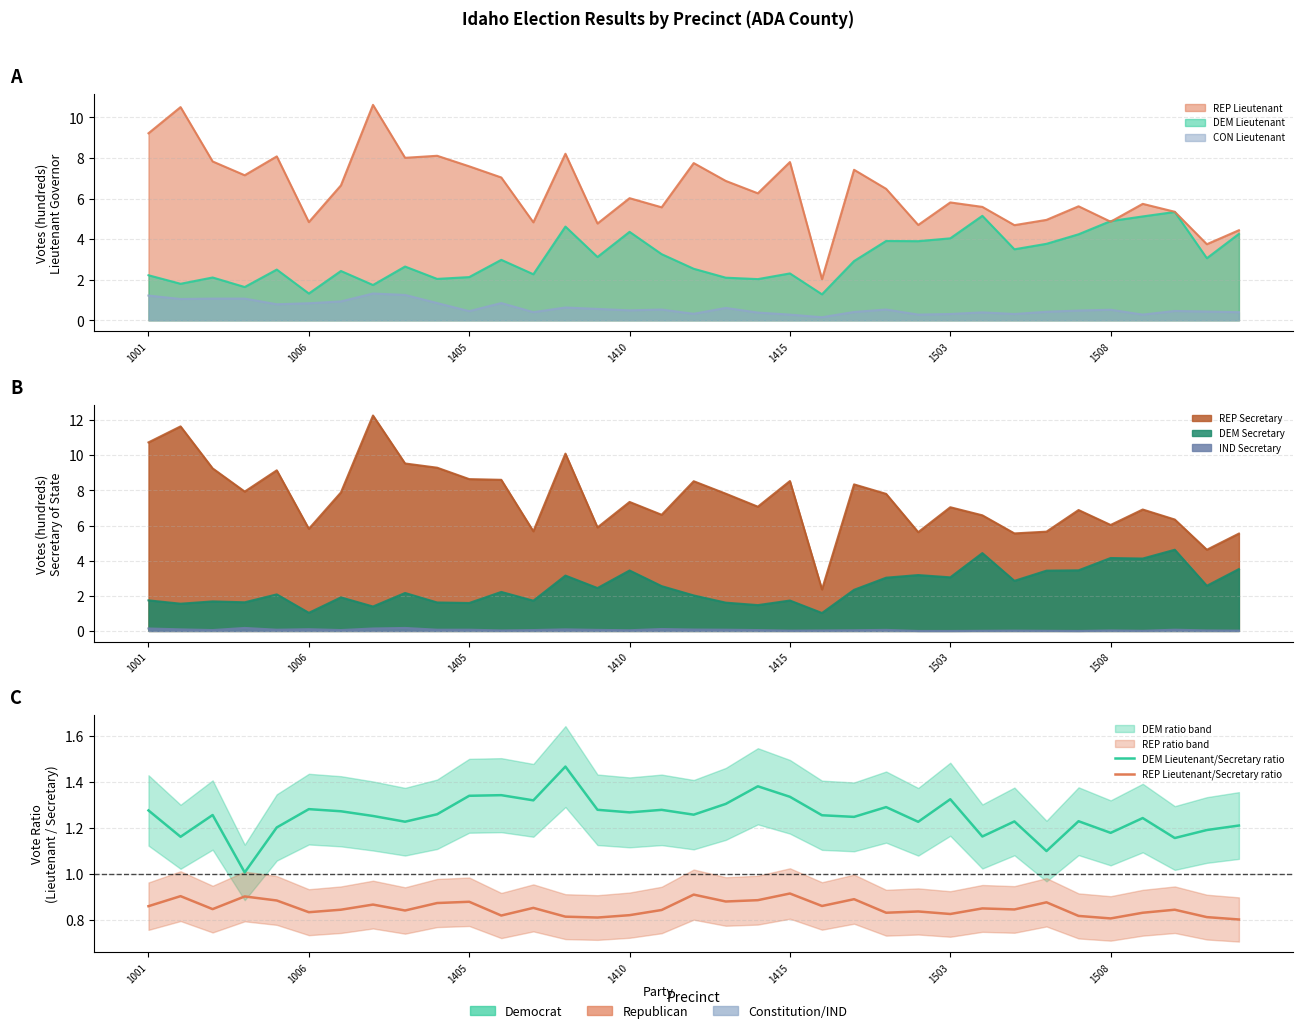

True or false: REP Lieutenant/Secretary ratio and DEM Lieutenant/Secretary ratio intersect in this chart.

False